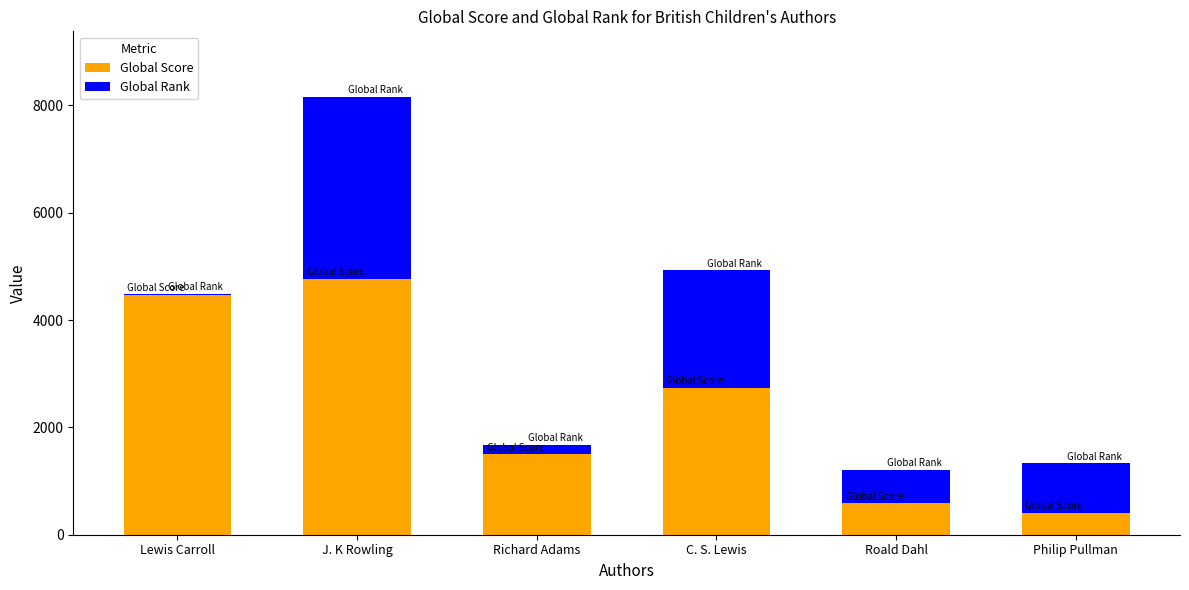

At which category is the sum across all series the highest?

J. K Rowling